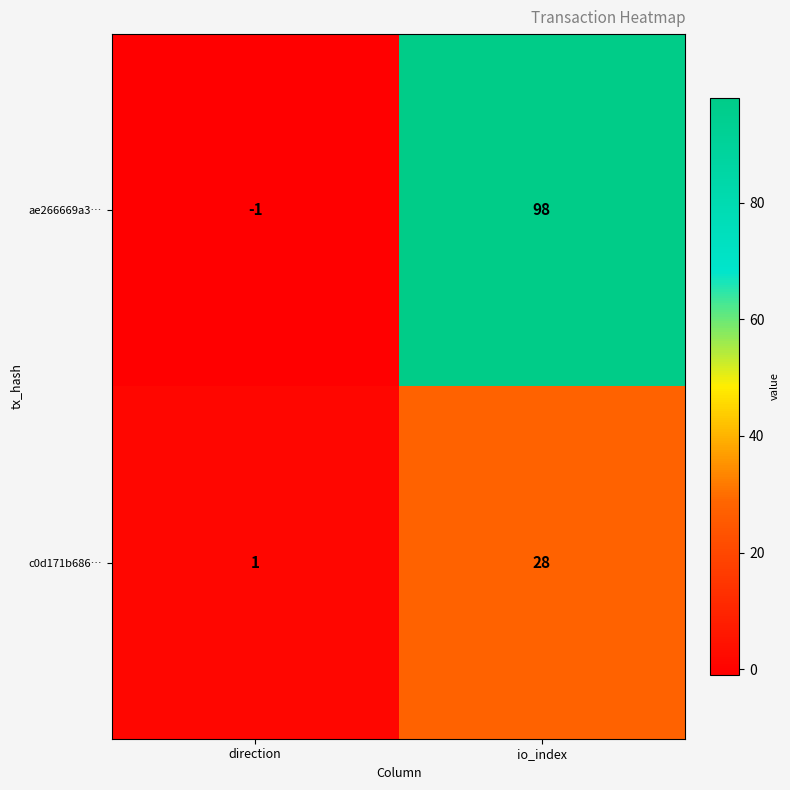

At direction, list the series in order from largest to smallest.

c0d171b686…, ae266669a3…